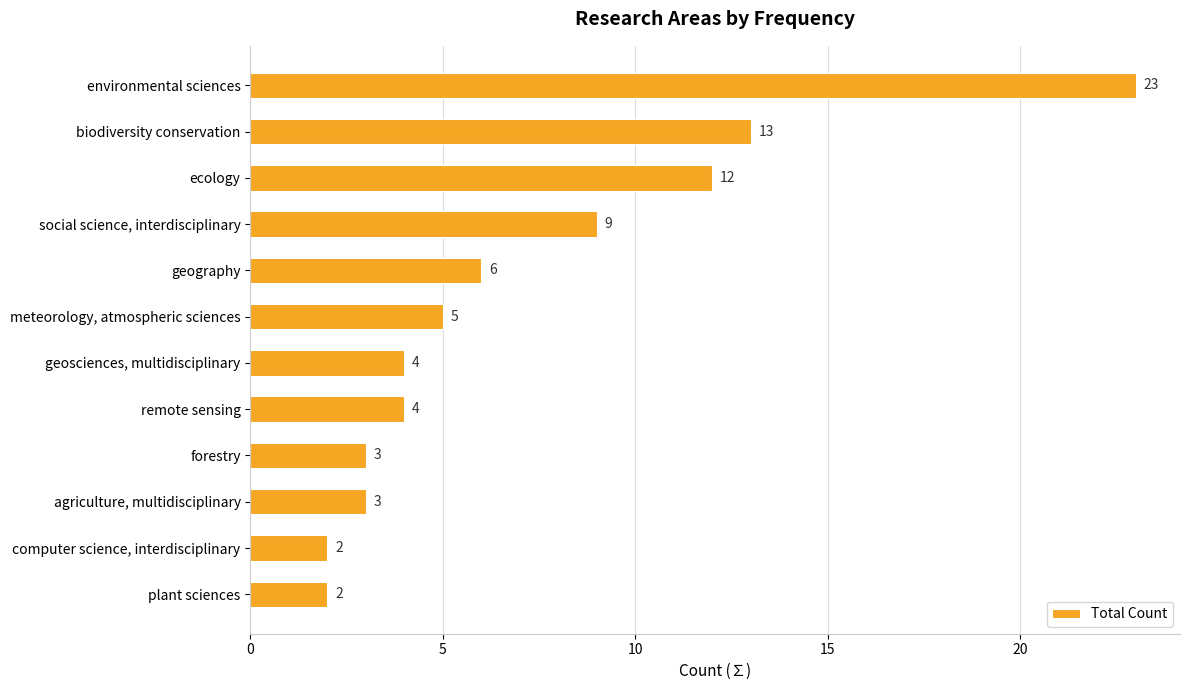

What is the sum of all values?

86